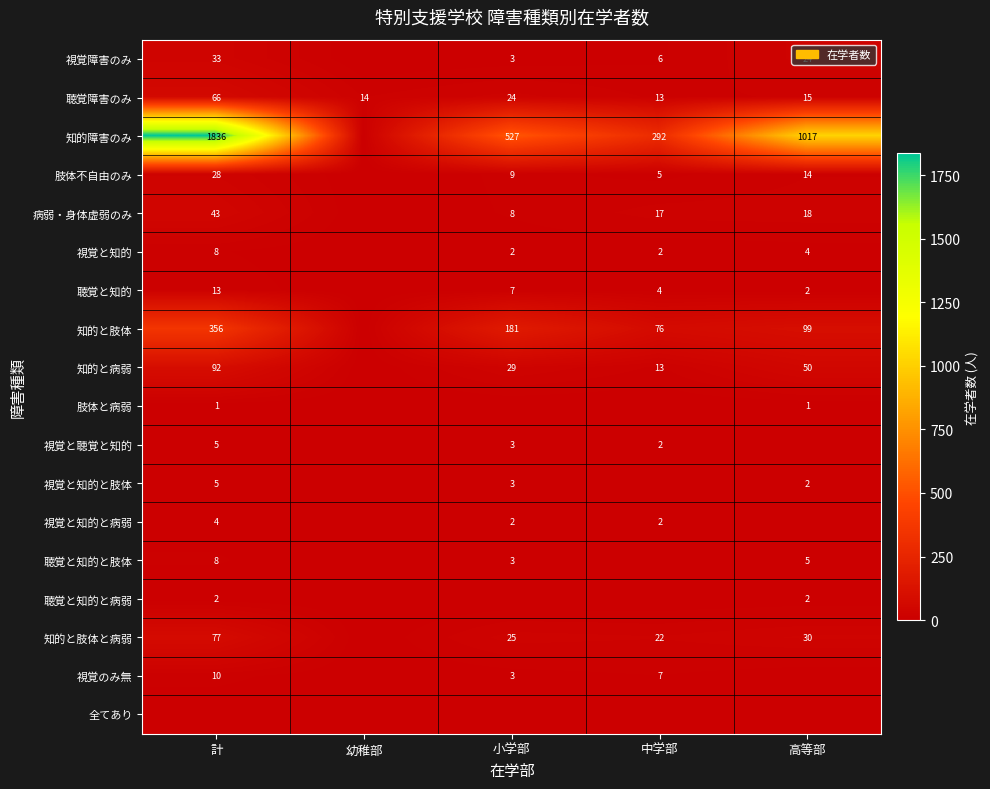

Is it true that 肢体不自由のみ equals 28 at 計?

True